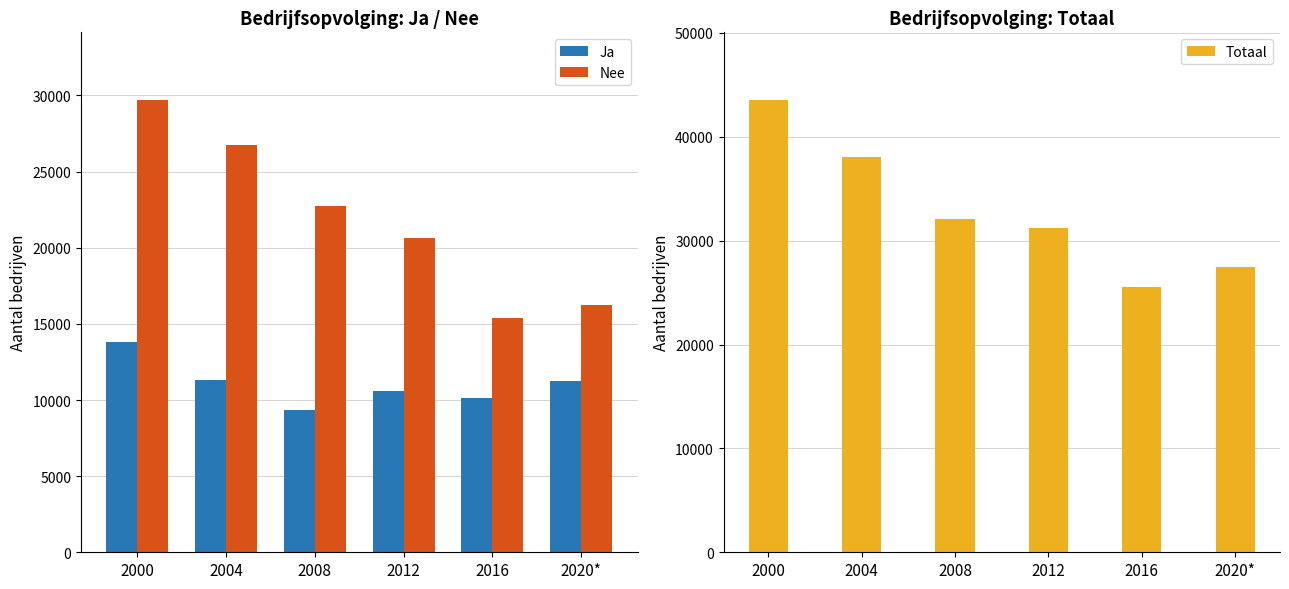

Read the Totaal value at 2004, to the nearest 100.

38100